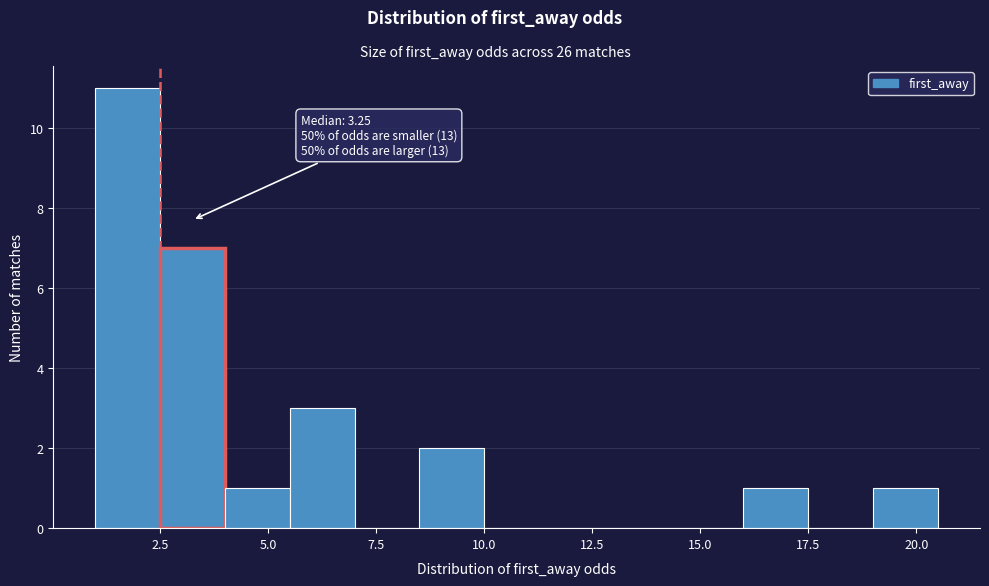

Around what value on the x-axis is the tallest bar? Give the approximate position of its centre, as read against the axis.

2.0